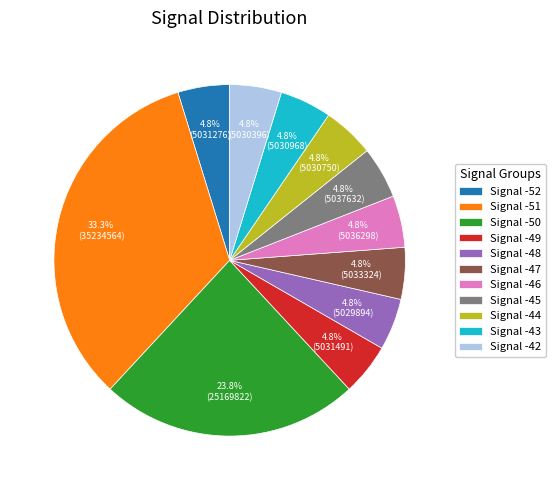

Is there any slice that represents more than half of the pie?

No